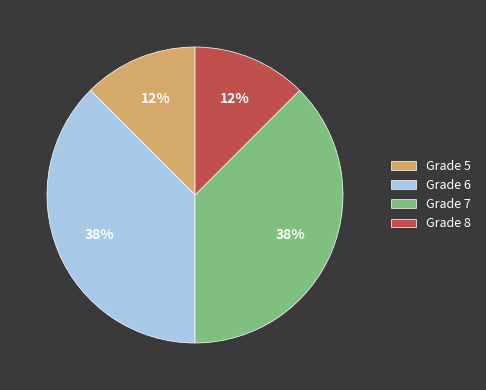

The Grade 5 slice represents 2% of the pie. True or false?

False